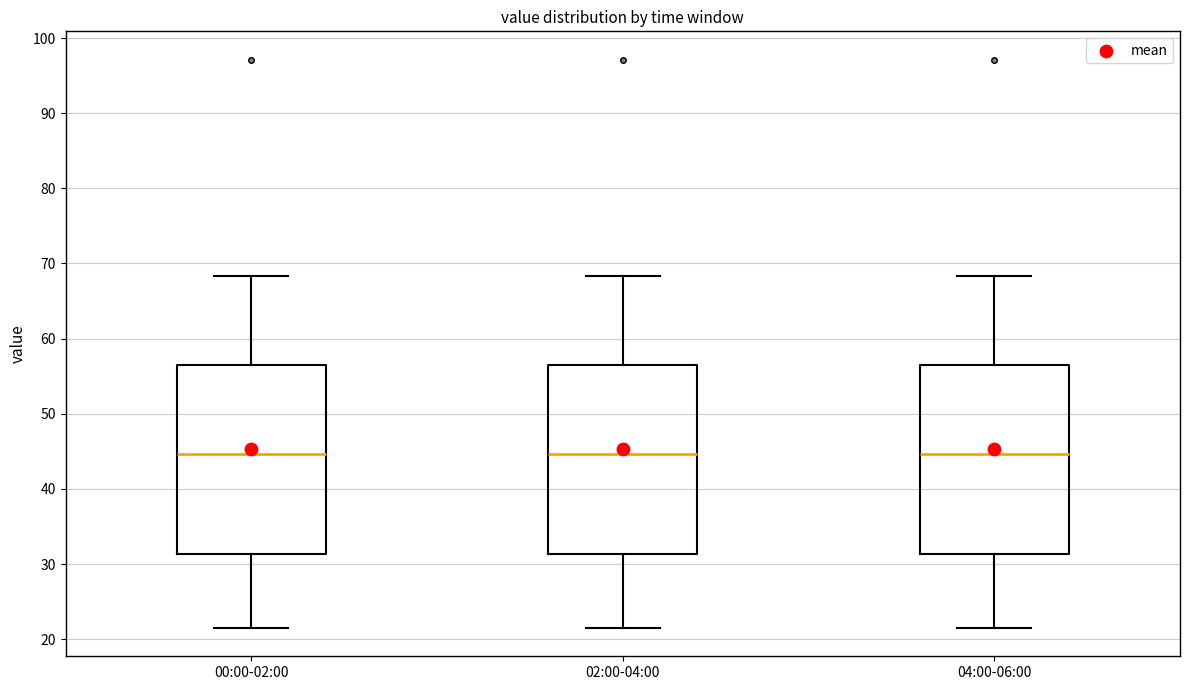

Reading left to right, read every box against the y-axis: the position of its median line, the range the box covers, and the ends of its whiskers. The values are not printed on the chart, so give them approximately, as read against the axis.

00:00-02:00: median 45, box 31 to 57, whiskers 22 to 68
02:00-04:00: median 45, box 31 to 57, whiskers 22 to 68
04:00-06:00: median 45, box 31 to 57, whiskers 22 to 68